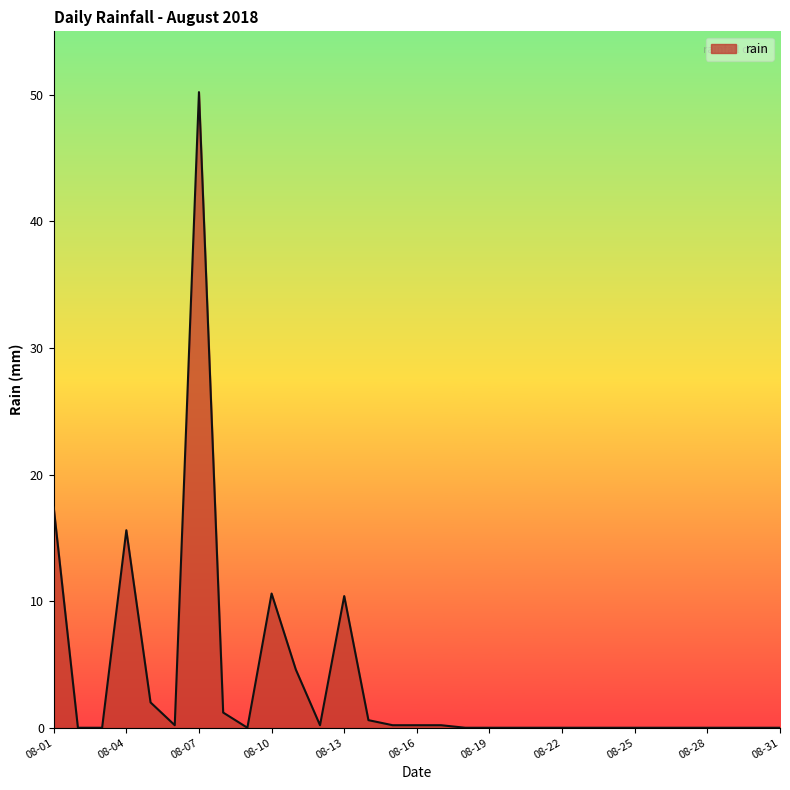

What is the greatest value displayed?

50.2